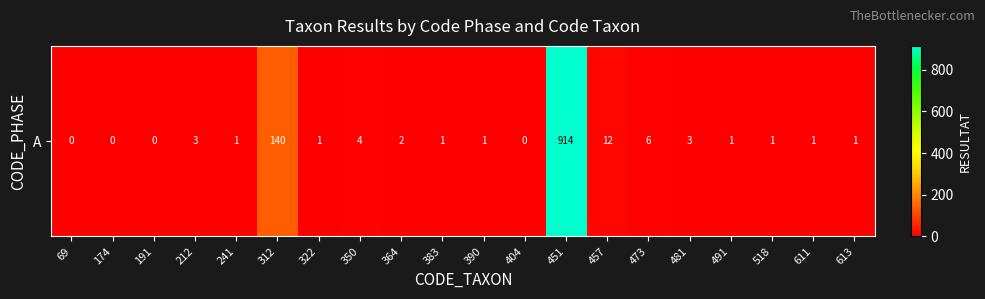

Reading left to right, list all the values displayed in this chart.

0	0	0	3	1	140	1	4	2	1	1	0	914	12	6	3	1	1	1	1